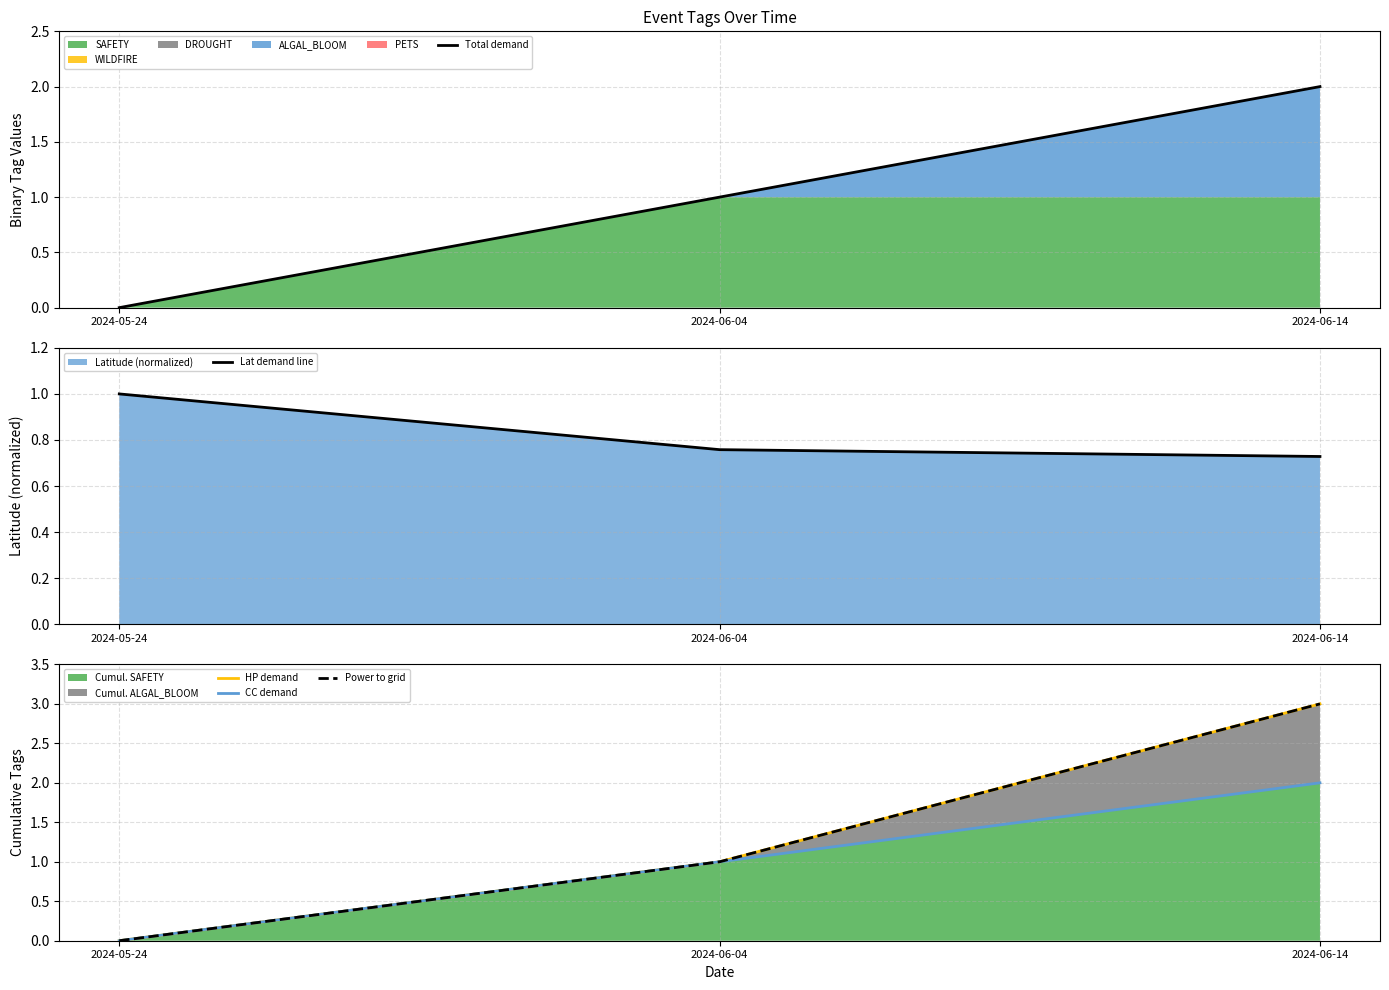

Does the chart have visible grid lines?

Yes